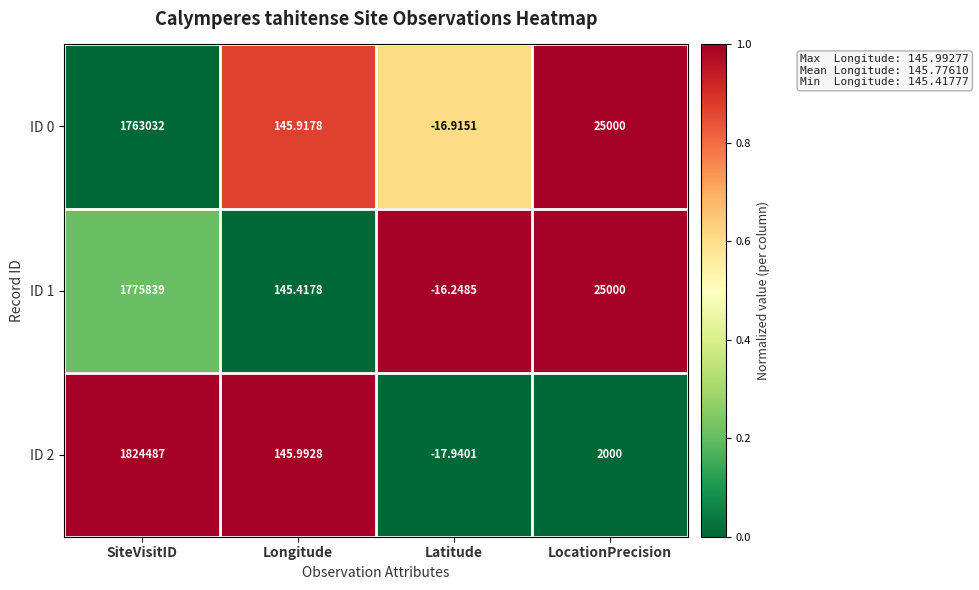

List the labels in order of ID 1 value, smallest first.

Latitude, Longitude, LocationPrecision, SiteVisitID